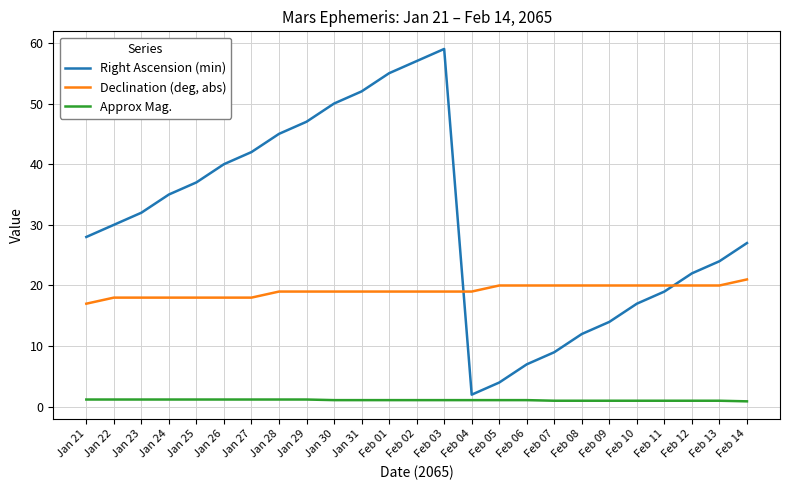

What value does the Declination (deg, abs) series have at Feb 08?

20.0